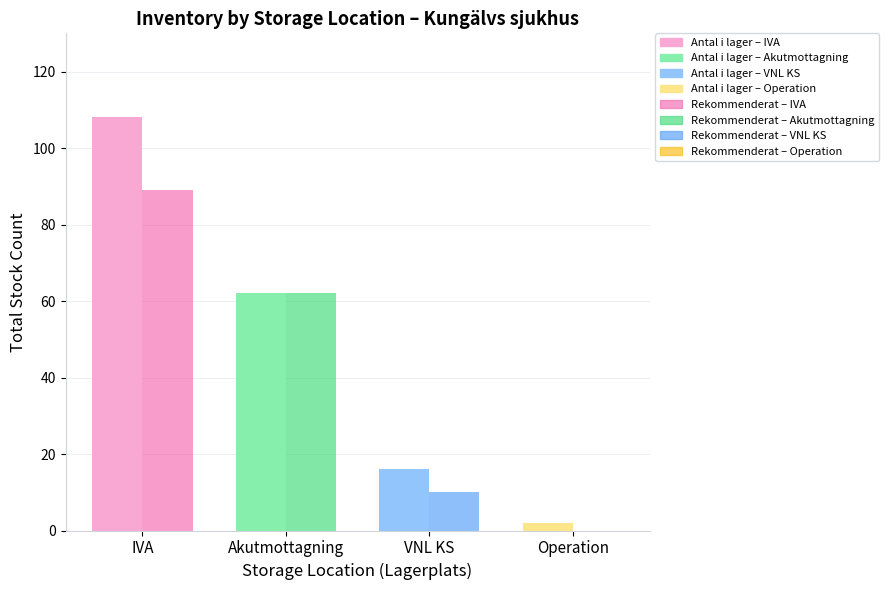

At which category does the chart reach its peak across all series?

IVA